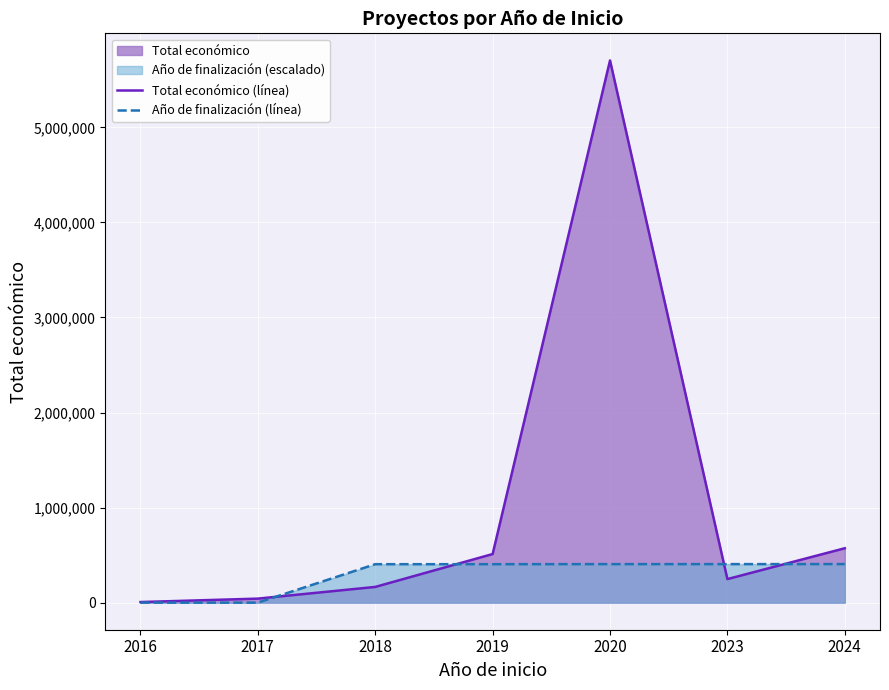

At how many categories does at least one series exceed 1653481?

1